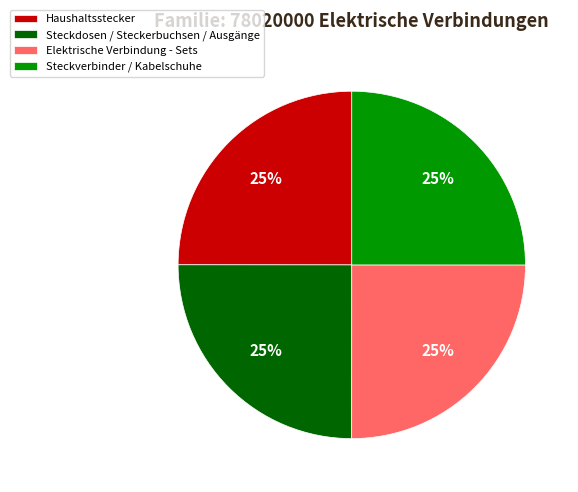

To the nearest percent, what is the average slice percentage?

25%